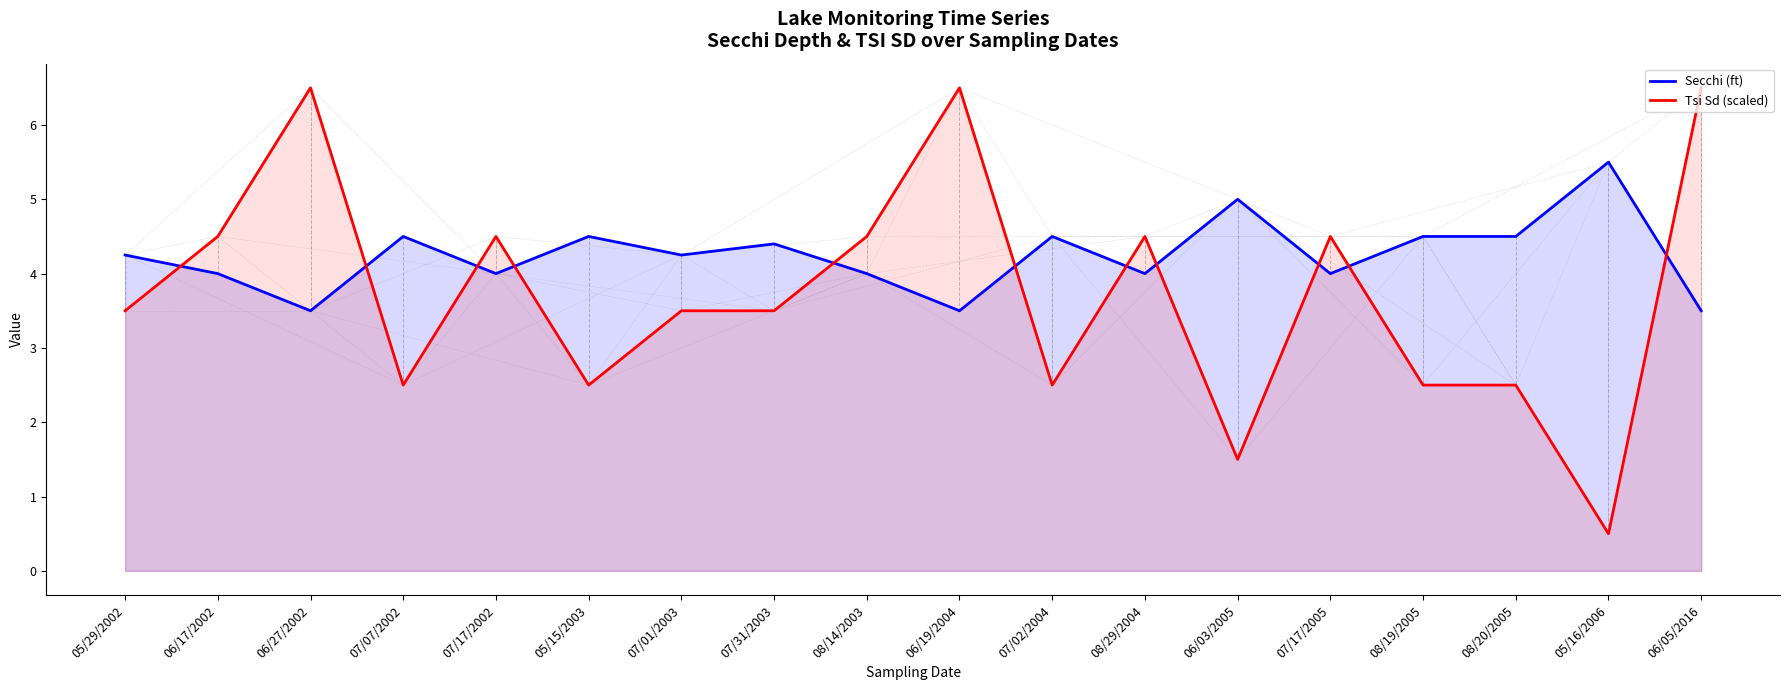

What is the sum of the Tsi Sd (scaled) values at 08/19/2005 and 05/29/2002?

6.0